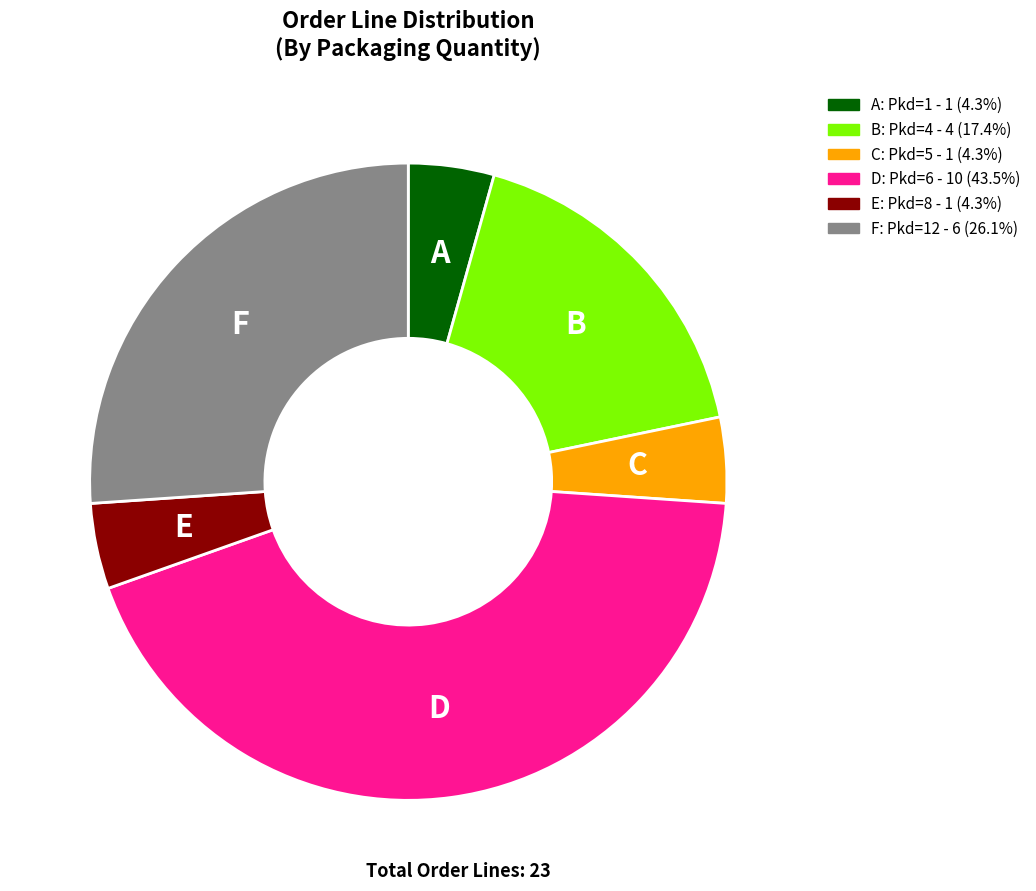

Count the number of slices in the pie.

6